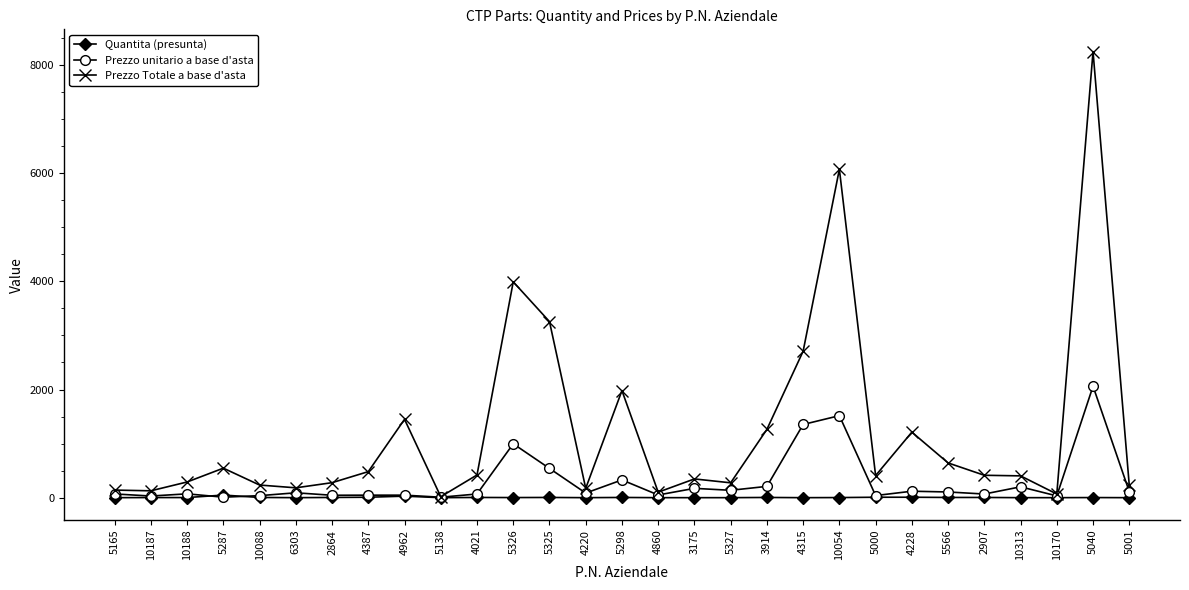

True or false: Prezzo unitario a base d'asta has more than 1 points higher than both neighbors.

True